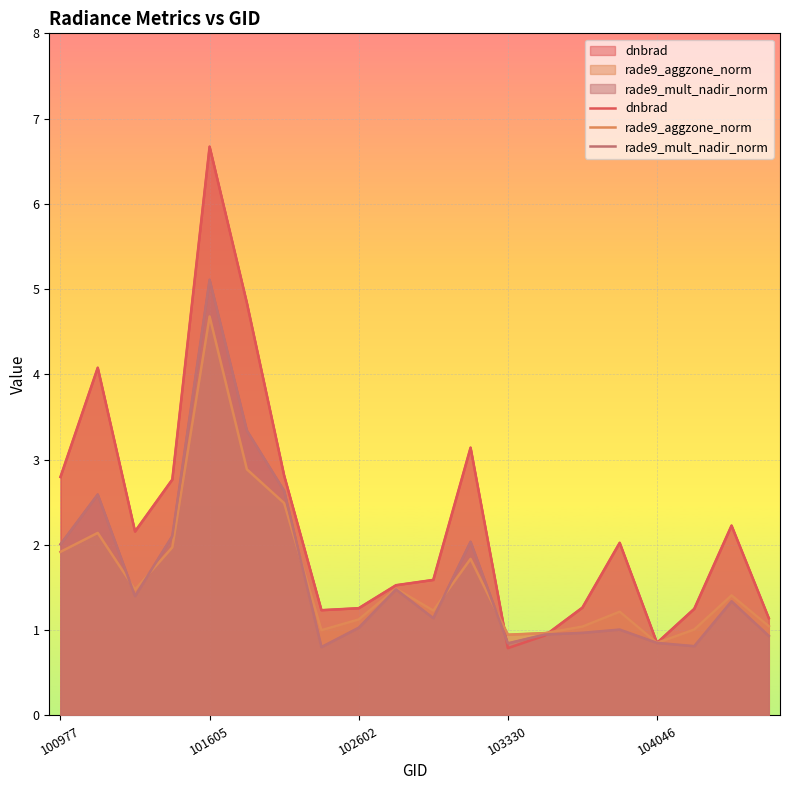

What is the label of the 3rd point from the right?

17